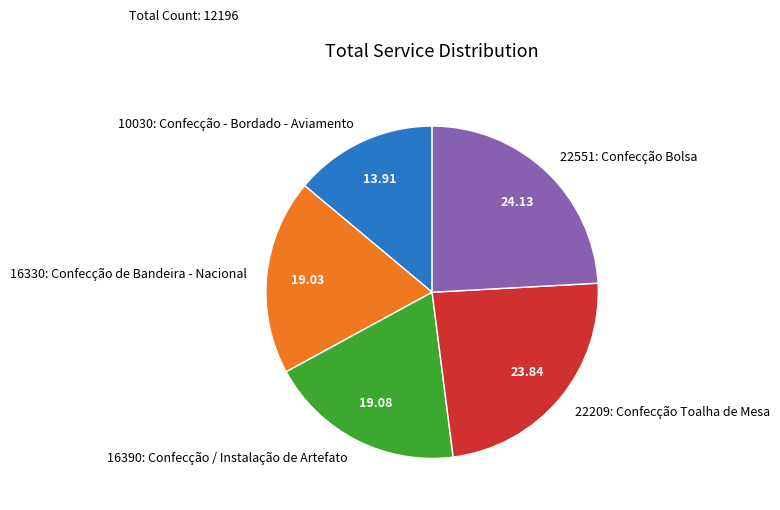

Does 16390: Confecção / Instalação de Artefato represent more than half of the total?

No